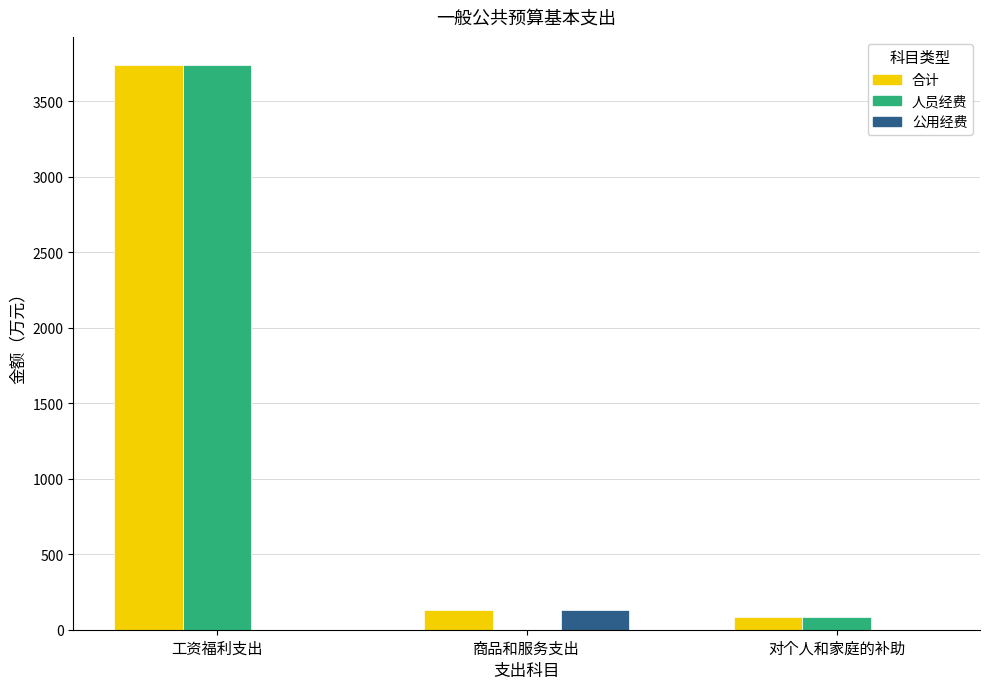

What are all the series names shown in the legend?

合计, 人员经费, 公用经费